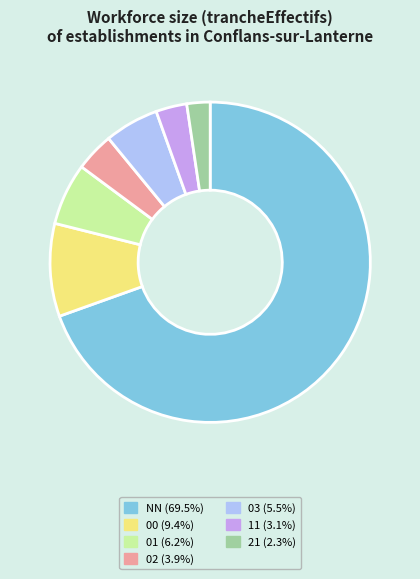

Is the sum of NN and 01 greater than half?

Yes